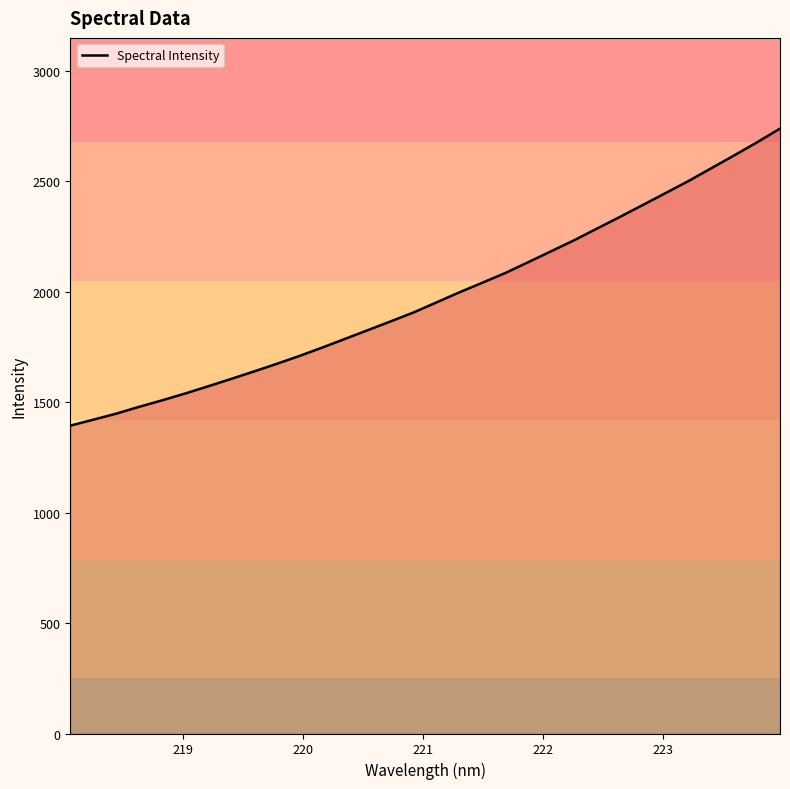

What is the greatest value displayed?

2738.0